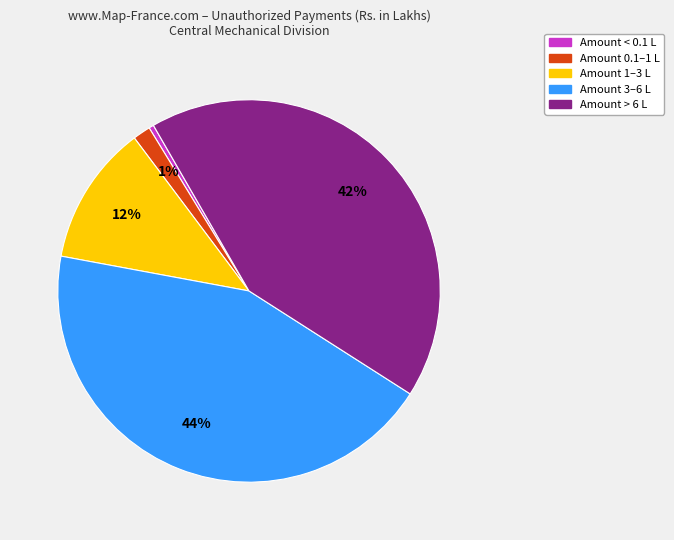

To the nearest percent, what is the average slice percentage?

20%